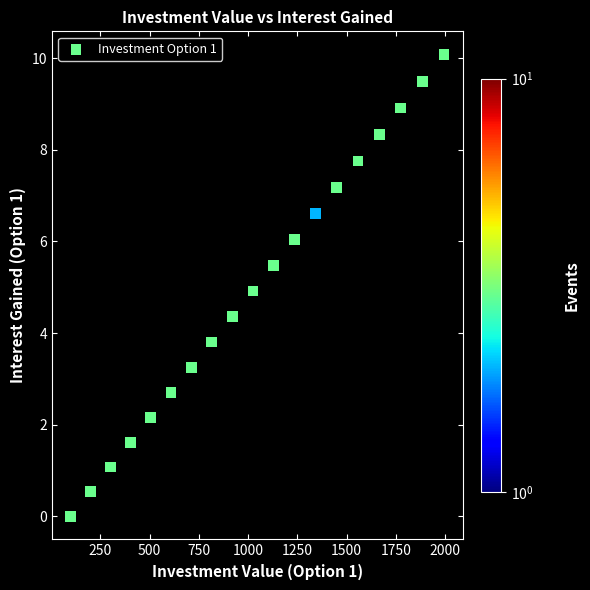

What is the range of Y values (max minus min)?

10.1